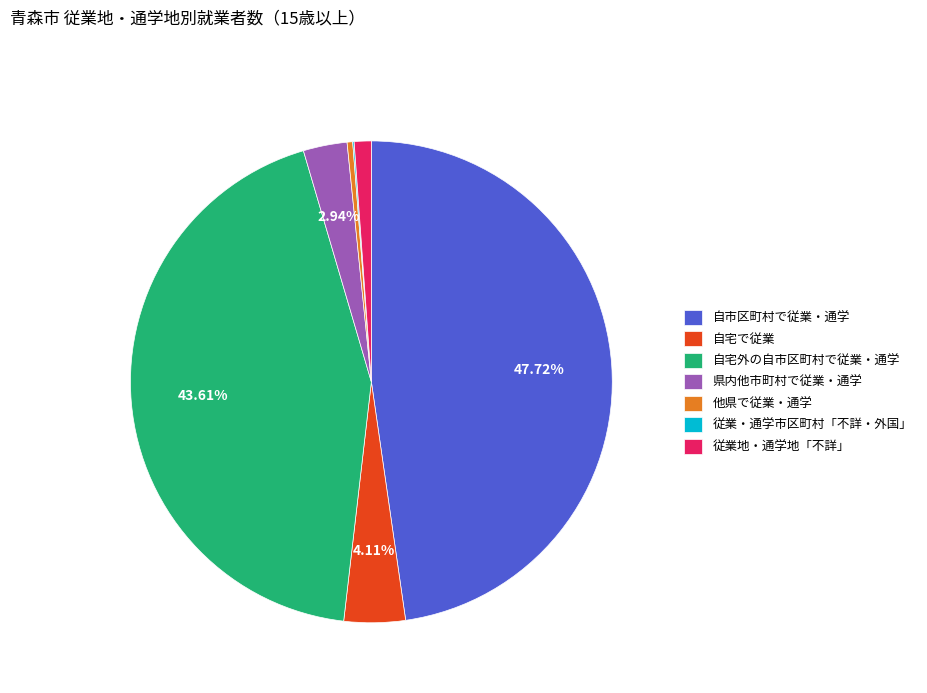

Is it true that 自宅で従業 is 4% of the pie?

True